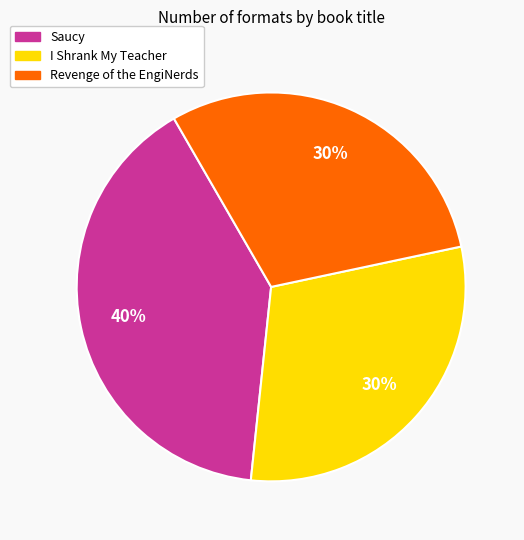

To the nearest percent, what is the average slice percentage?

33%